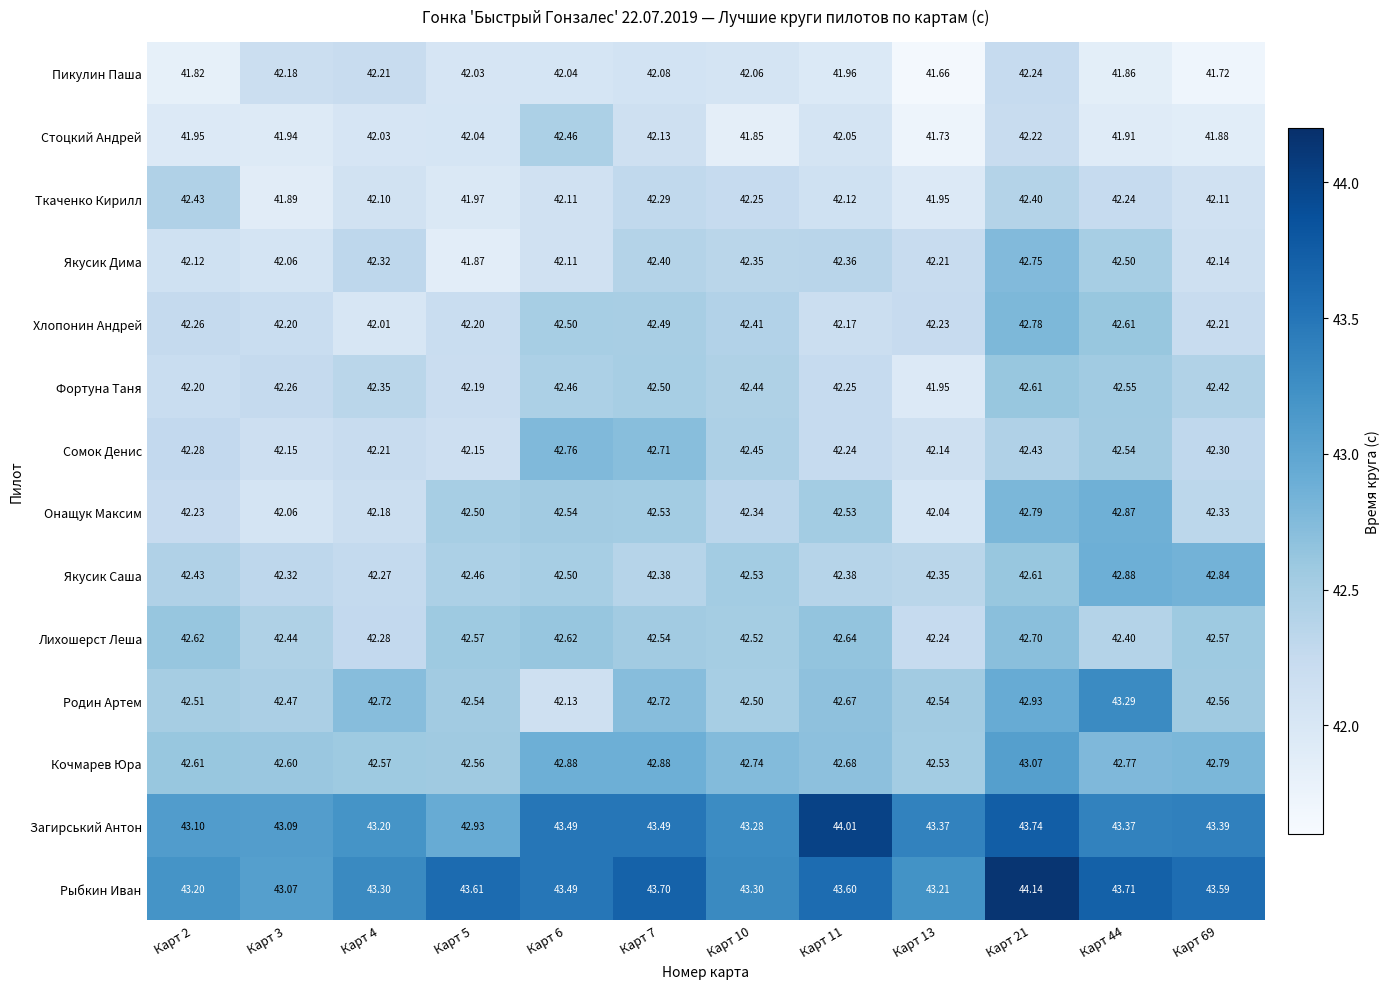

What is the spread (max minus min) of values at Карт 2?

1.4